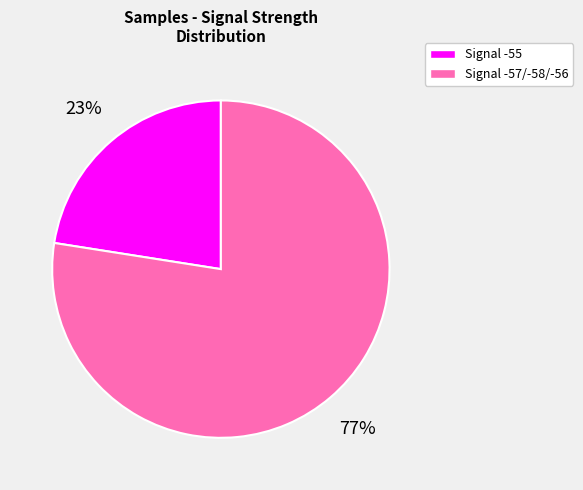

To the nearest percent, what is the average slice percentage?

50%